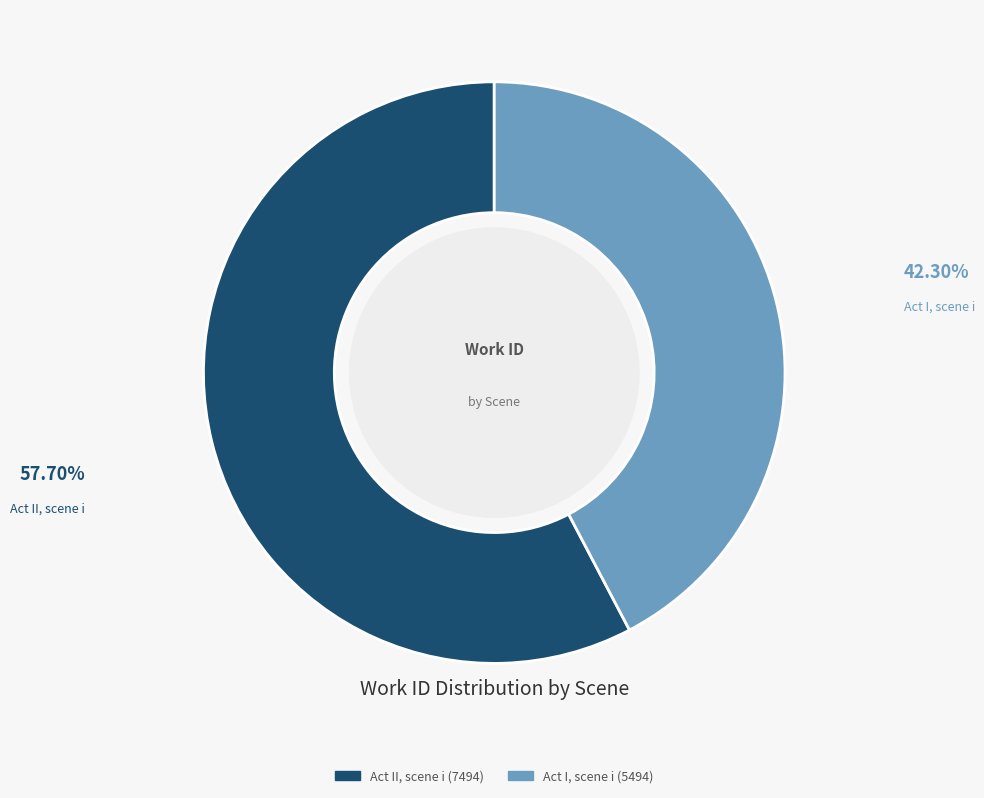

Is it true that Act I, scene i is 50% of the pie?

False